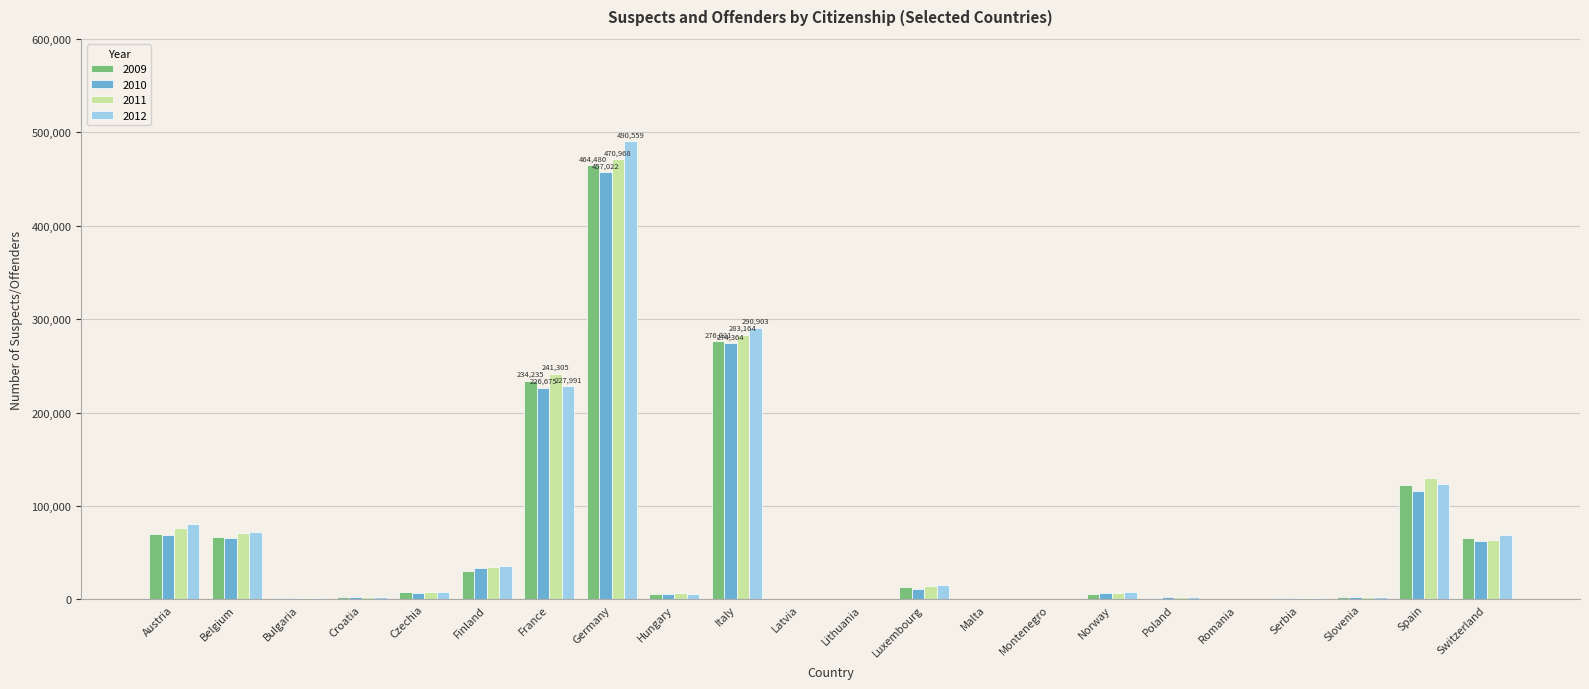

Is it true that 2010 equals 33631 at Finland?

True